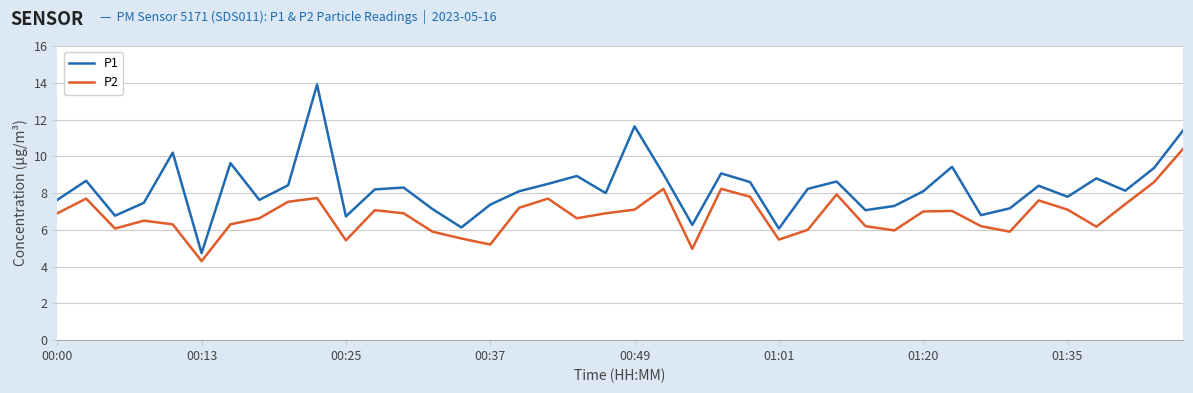

What is the sum of all P1 values?

329.8